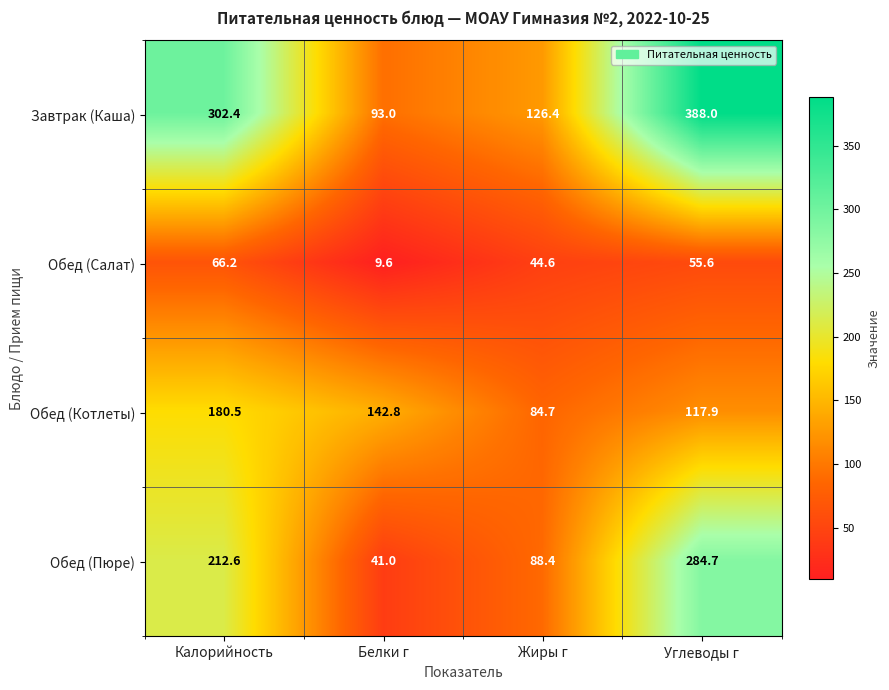

What is the average value of the Обед (Котлеты) series?

131.5